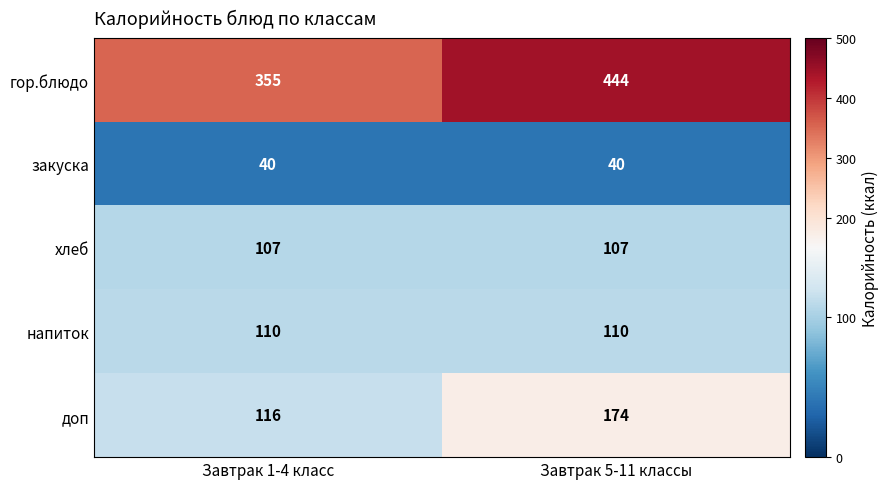

What is the minimum value shown in the chart?

40